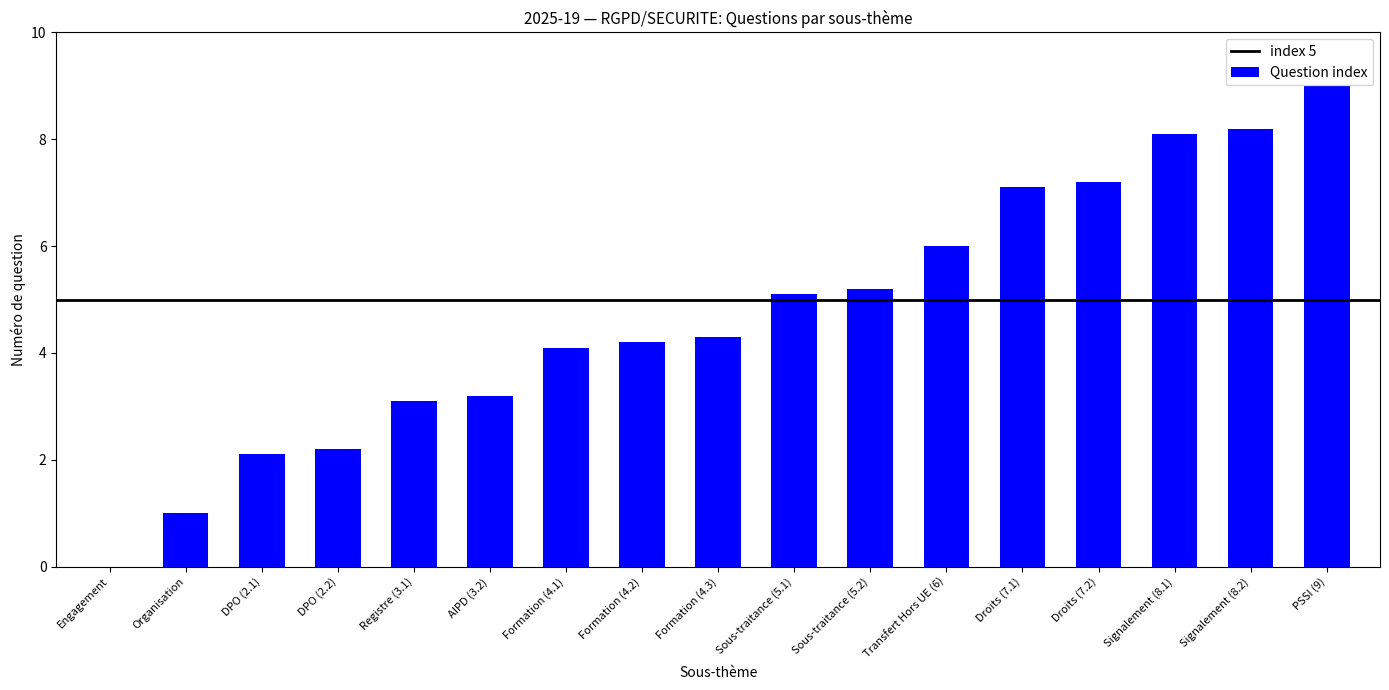

What is the sum of the values at Sous-traitance (5.1) and PSSI (9)?

14.1